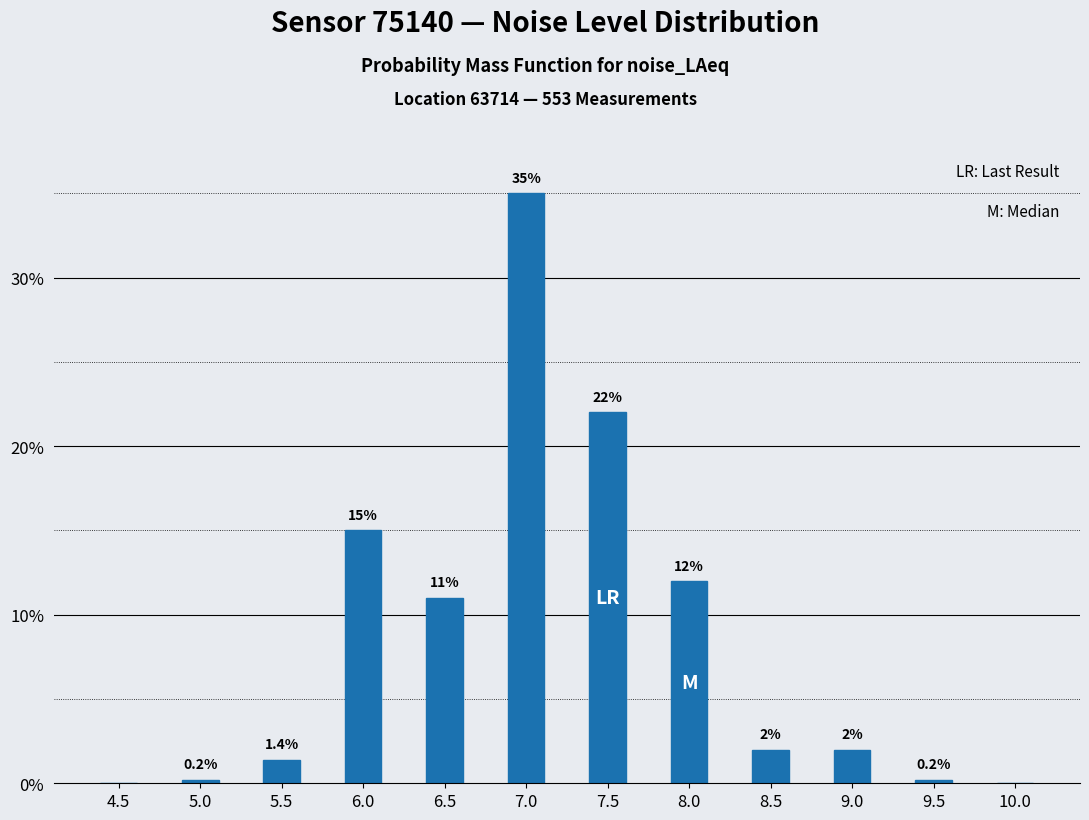

Reading left to right, list all the values displayed in this chart.

4.5=0.0	5.0=0.2	5.5=1.4	6.0=15.0	6.5=11.0	7.0=35.0	7.5=22.0	8.0=12.0	8.5=2.0	9.0=2.0	9.5=0.2	10.0=0.0